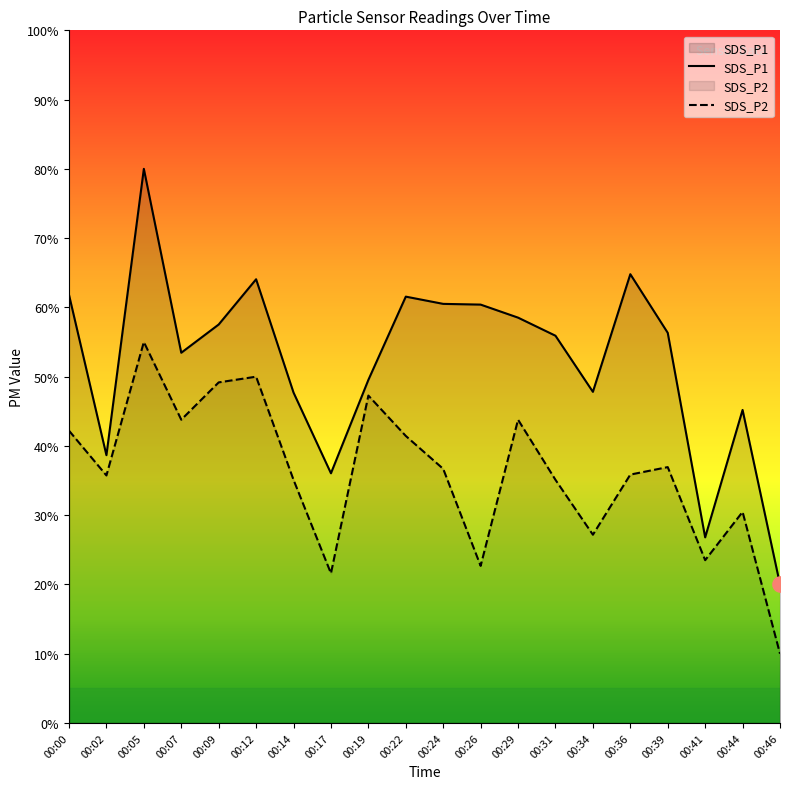

What are all the series names shown in the legend?

SDS_P1, SDS_P2